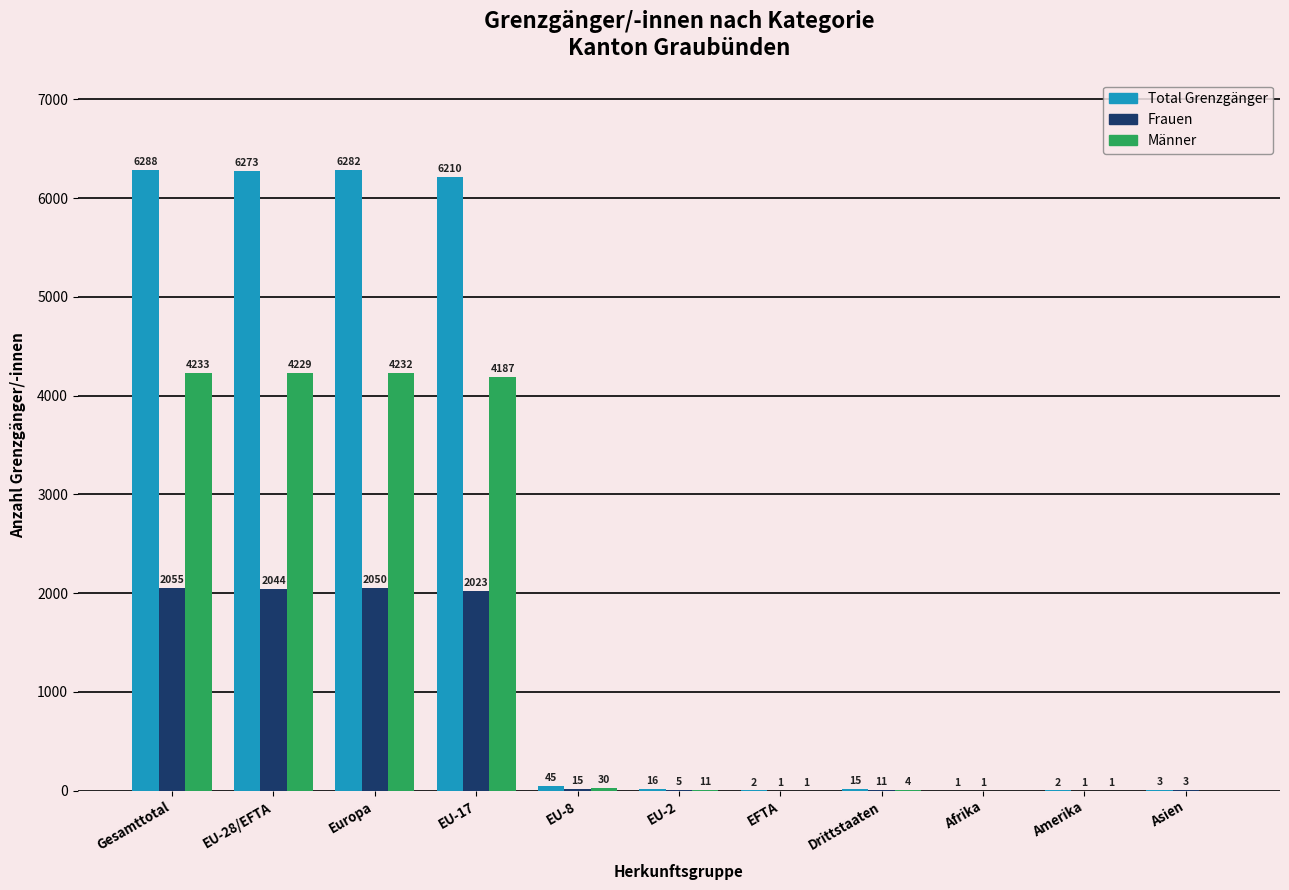

Is the value of Männer at EU-17 greater than the value of Frauen at EU-8?

Yes